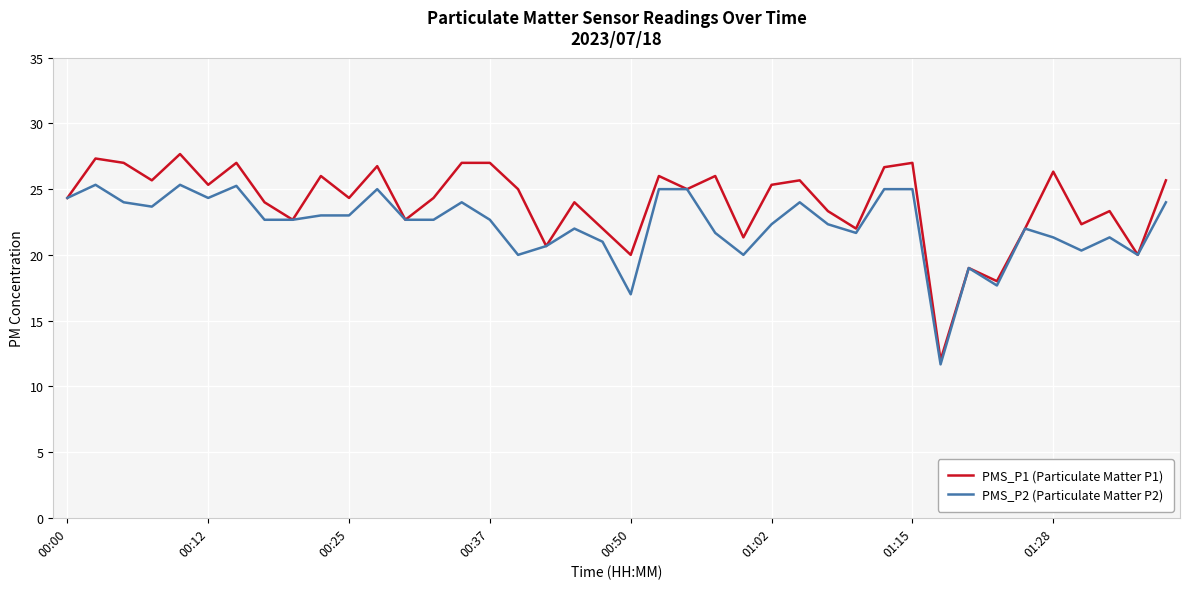

List the series in order of their peak value, highest first.

PMS_P1 (Particulate Matter P1), PMS_P2 (Particulate Matter P2)